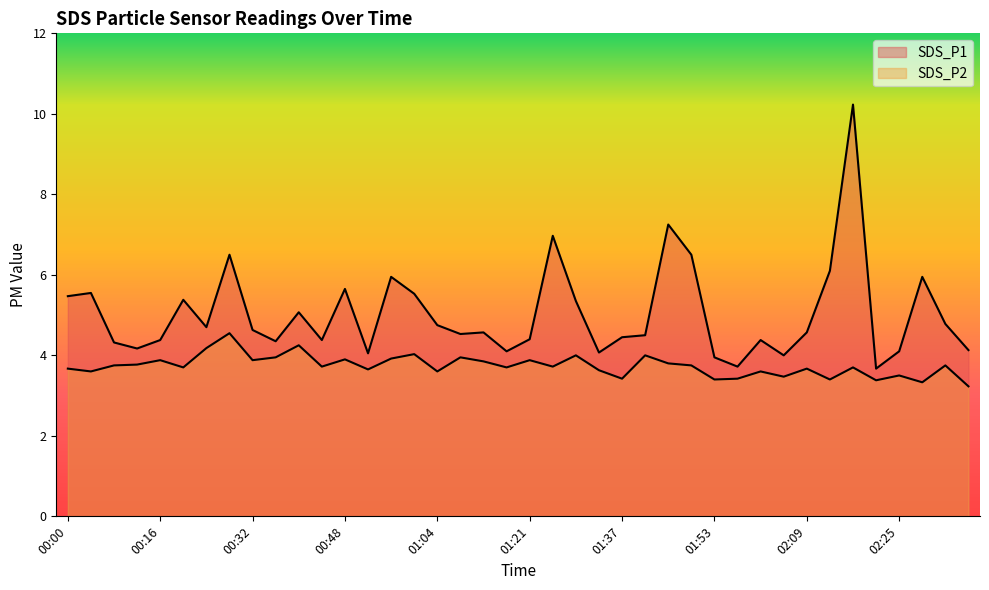

At which category is the sum across all series the highest?

02:17